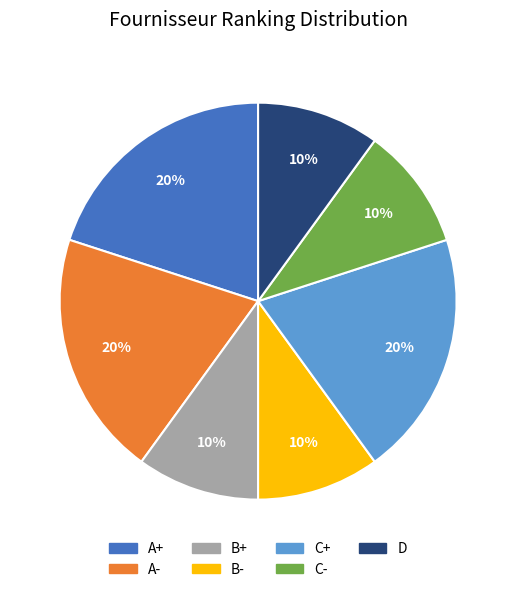

Is it true that A+ is 20% of the pie?

True